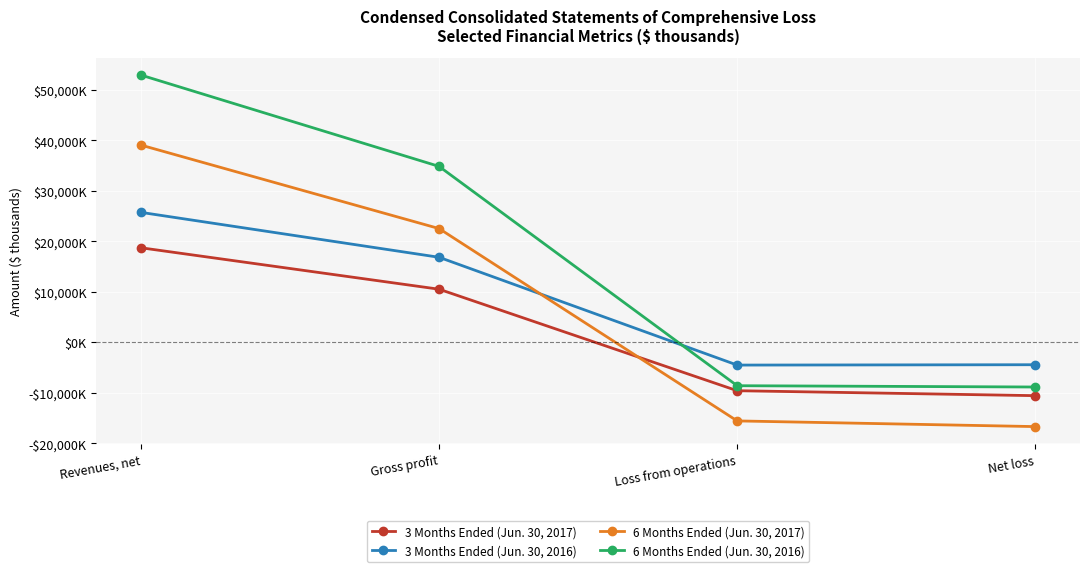

What are all the series names shown in the legend?

3 Months Ended (Jun. 30, 2017), 3 Months Ended (Jun. 30, 2016), 6 Months Ended (Jun. 30, 2017), 6 Months Ended (Jun. 30, 2016)